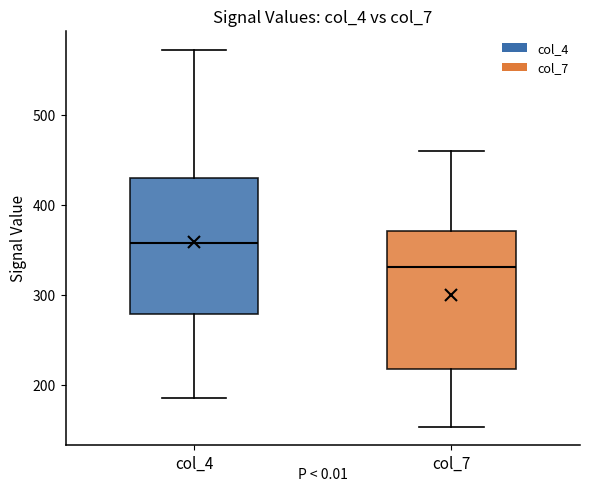

Reading left to right, transcribe this box plot: for each box, give where its median line is, the range the box spans, and where its two whiskers end, as read against the y-axis. The values are not printed on the chart, so give them approximately, as read against the axis.

col_4: median 360, box 280 to 430, whiskers 190 to 570
col_7: median 330, box 220 to 370, whiskers 150 to 460